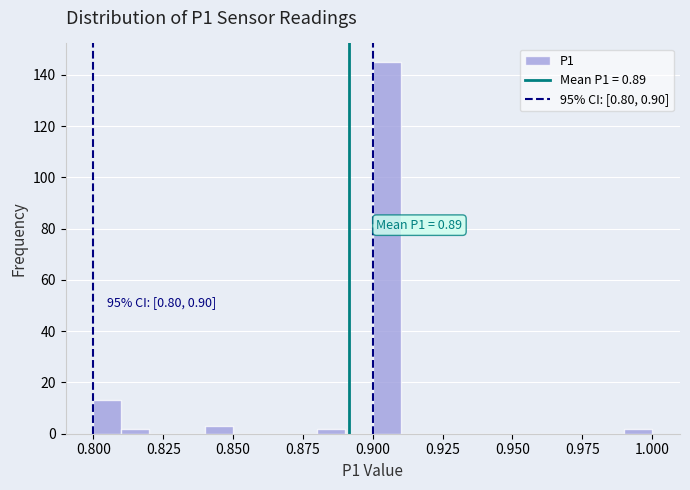

Read against the x-axis, roughly where is the centre of the tallest bar?

0.905